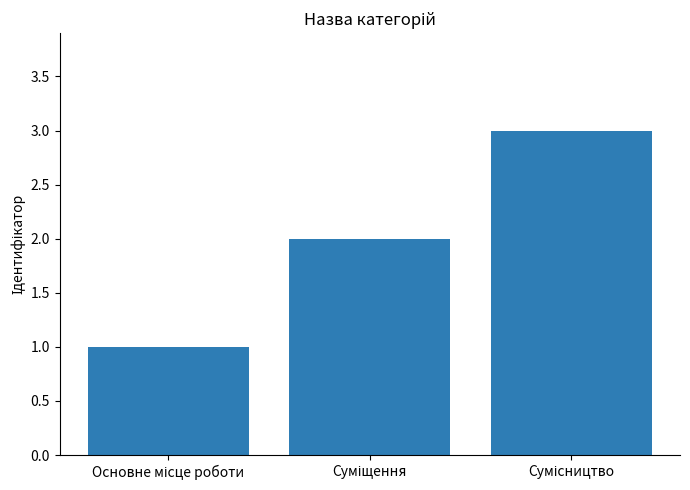

Reading left to right, list all the values displayed in this chart.

1	2	3